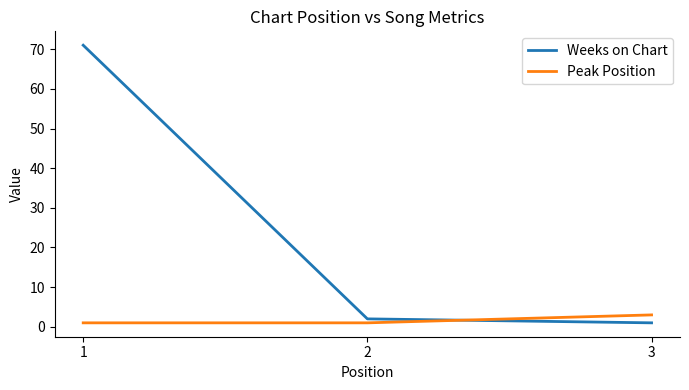

What is the maximum value shown in the chart?

71